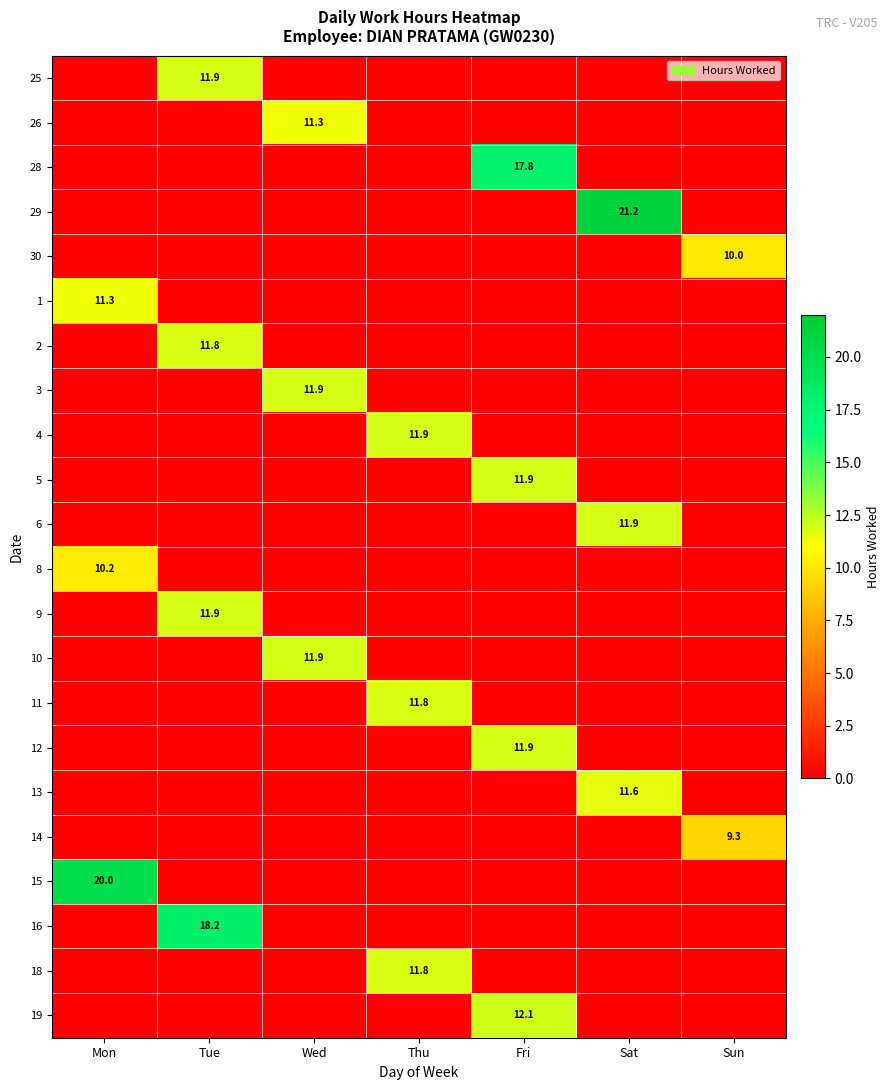

The 6 series shows 7.8 at Sat. True or false?

False